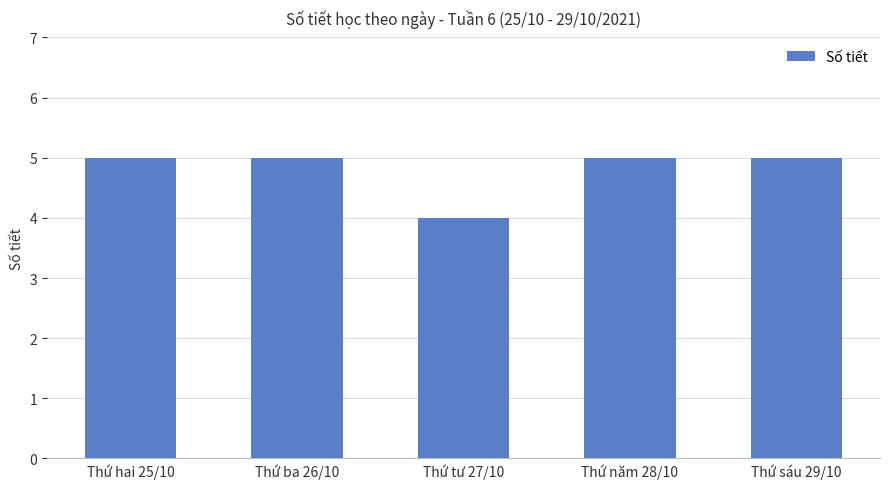

What is the average value?

5